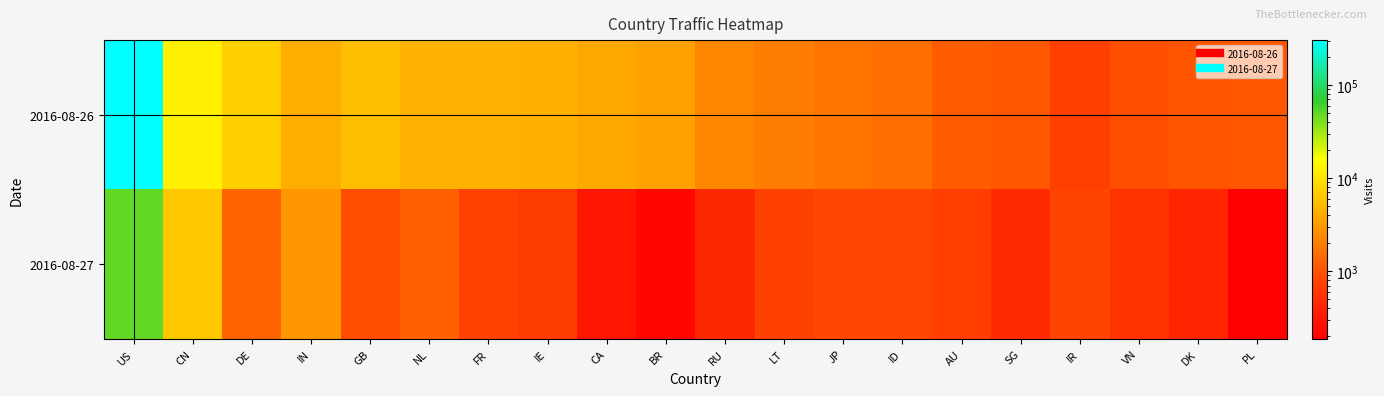

What is the smallest value displayed?

187